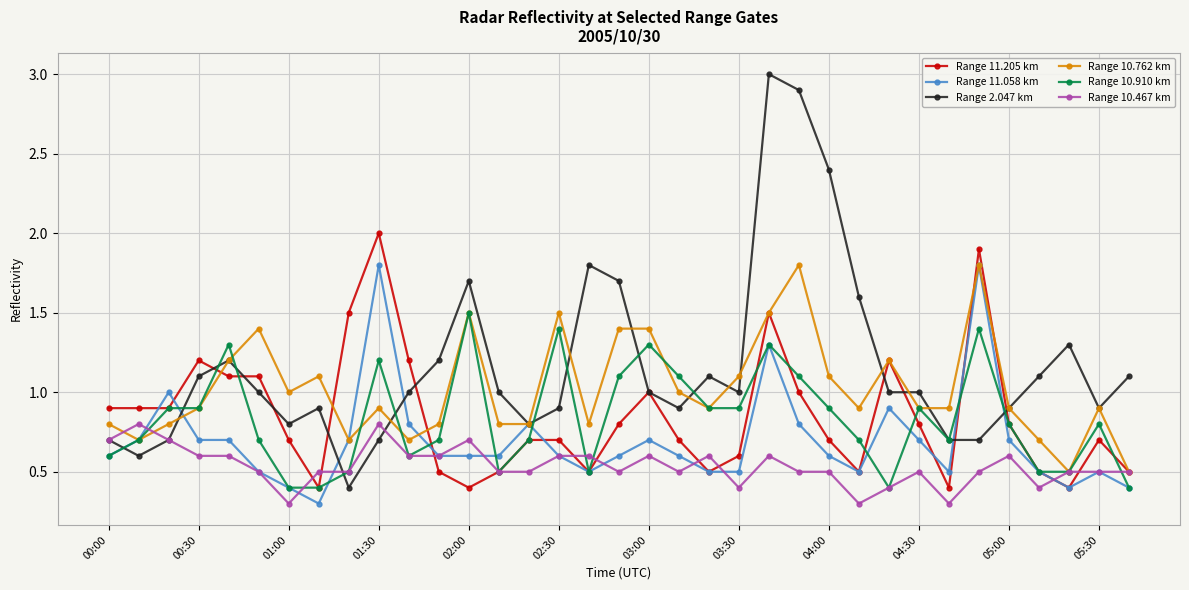

True or false: Range 10.467 km has more than 2 interior local peaks.

True